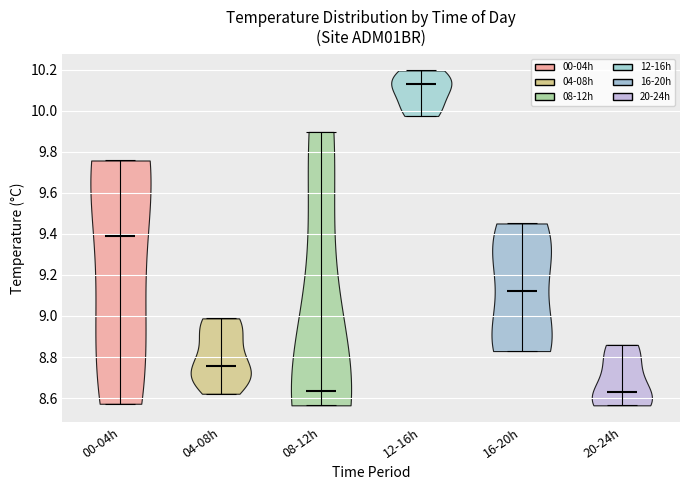

Reading left to right, read every violin against the y-axis: where its median line is, and the lowest and highest points it reaches. The values are not printed on the chart, so give them approximately, as read against the axis.

00-04h: median line 9.38, lowest point 8.58, highest point 9.76
04-08h: median line 8.76, lowest point 8.62, highest point 8.98
08-12h: median line 8.64, lowest point 8.56, highest point 9.90
12-16h: median line 10.14, lowest point 9.98, highest point 10.20
16-20h: median line 9.12, lowest point 8.82, highest point 9.46
20-24h: median line 8.64, lowest point 8.56, highest point 8.86